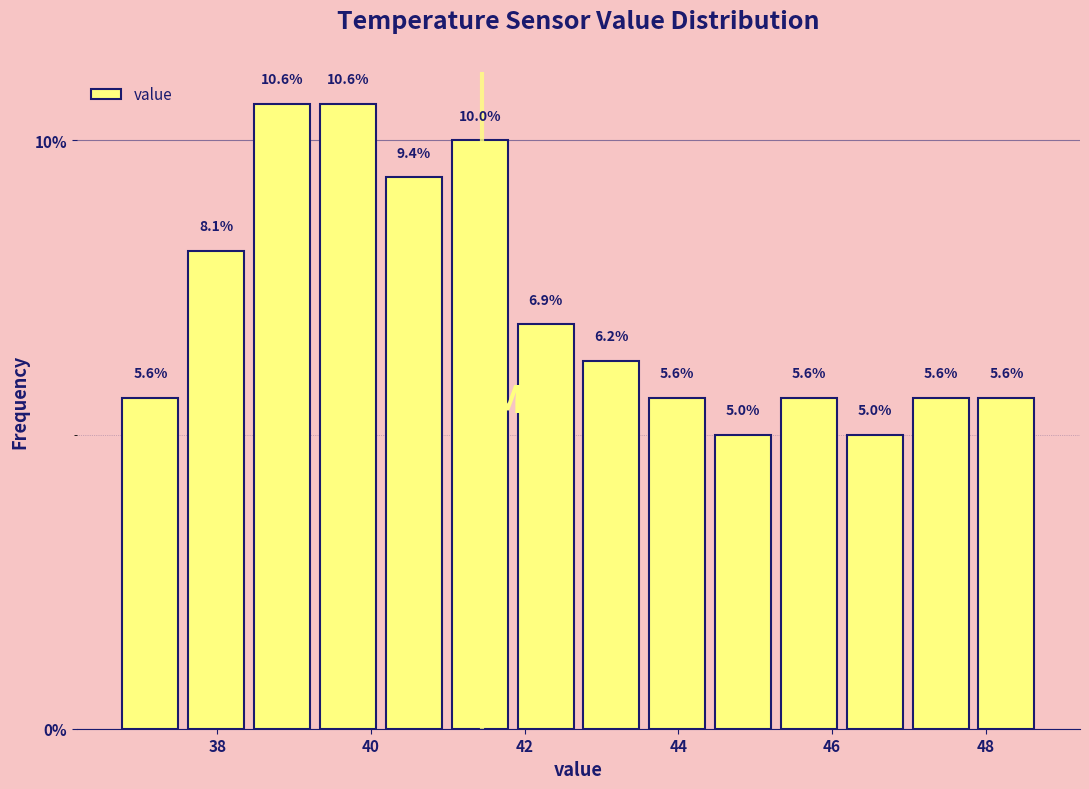

Reading left to right, list every bar in this chart as the range it spans on the x-axis followed by its height. The bar edges are not printed on the chart, so give them approximately, as read against the axis.

36.8 to 37.6: 5.6
37.6 to 38.4: 8.1
38.4 to 39.2: 10.6
39.2 to 40.2: 10.6
40.2 to 41.0: 9.4
41.0 to 41.8: 10.0
41.8 to 42.8: 6.9
42.8 to 43.6: 6.2
43.6 to 44.4: 5.6
44.4 to 45.2: 5.0
45.2 to 46.2: 5.6
46.2 to 47.0: 5.0
47.0 to 47.8: 5.6
47.8 to 48.8: 5.6